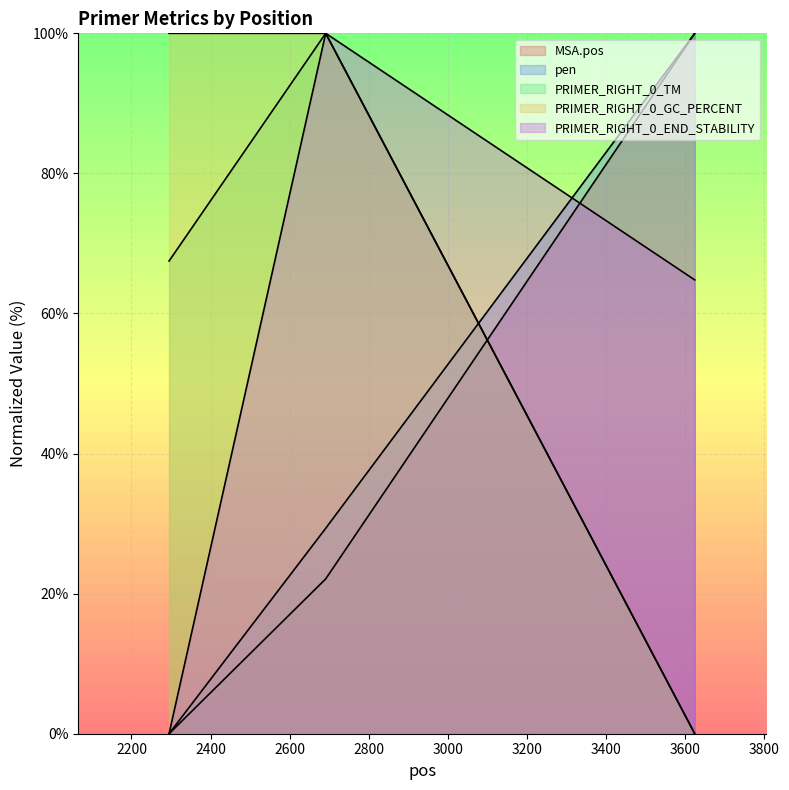

Which series changed the most between 2295 and 3624?

MSA.pos